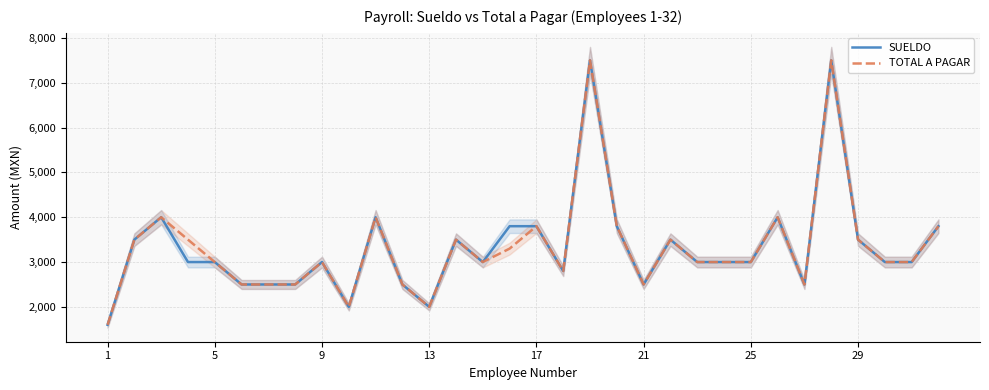

What are all the series names shown in the legend?

SUELDO, TOTAL A PAGAR